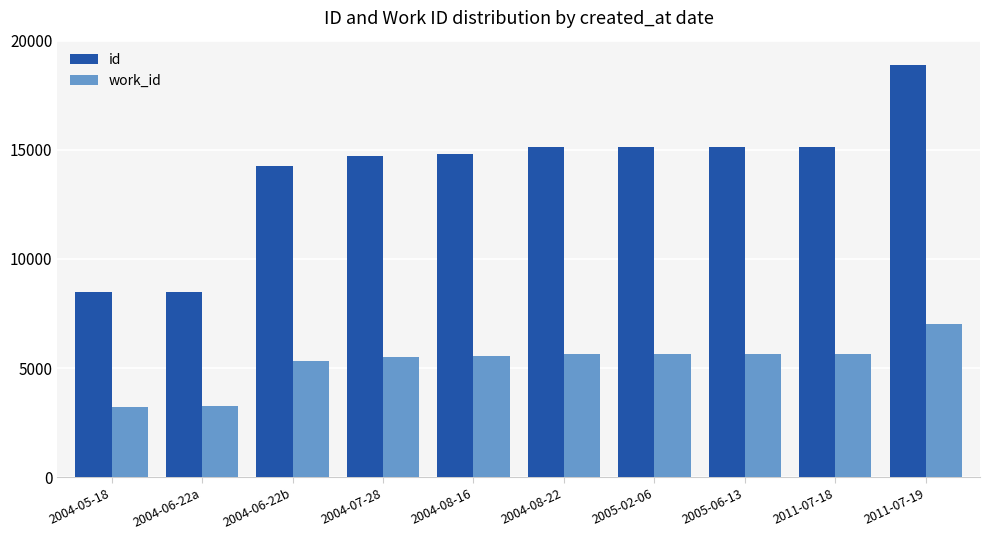

Is the value of id at 2011-07-18 greater than the value of work_id at 2004-06-22a?

Yes